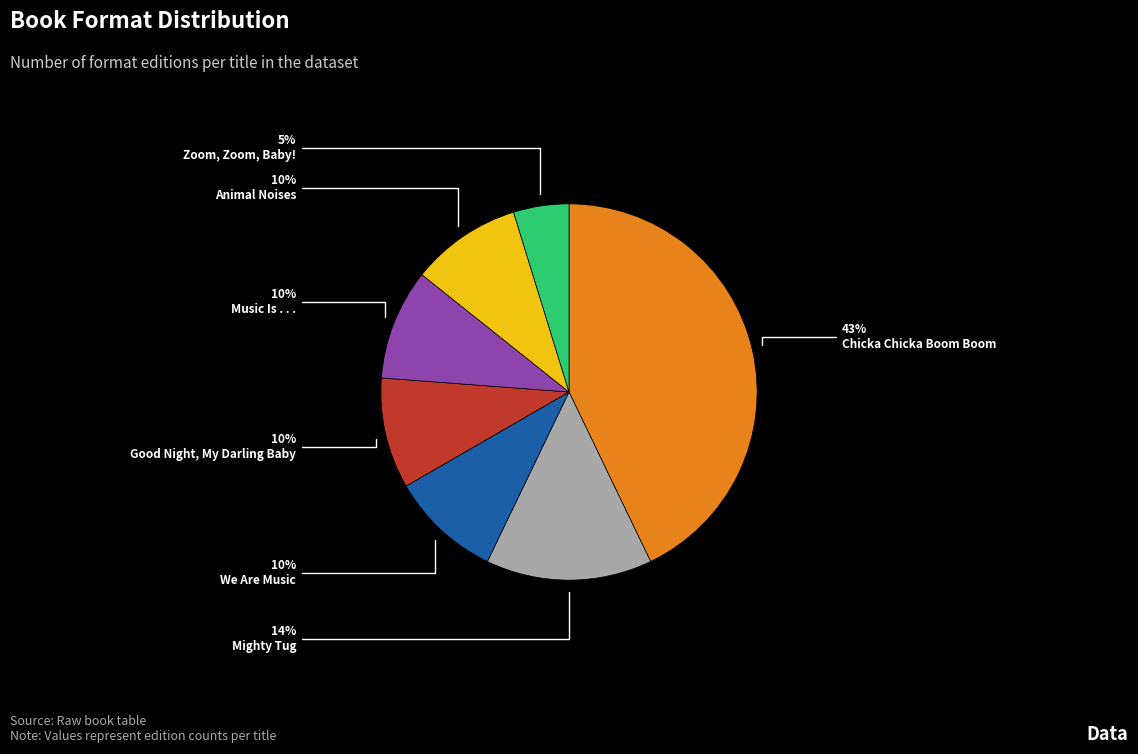

To the nearest percent, what is the average slice percentage?

14%